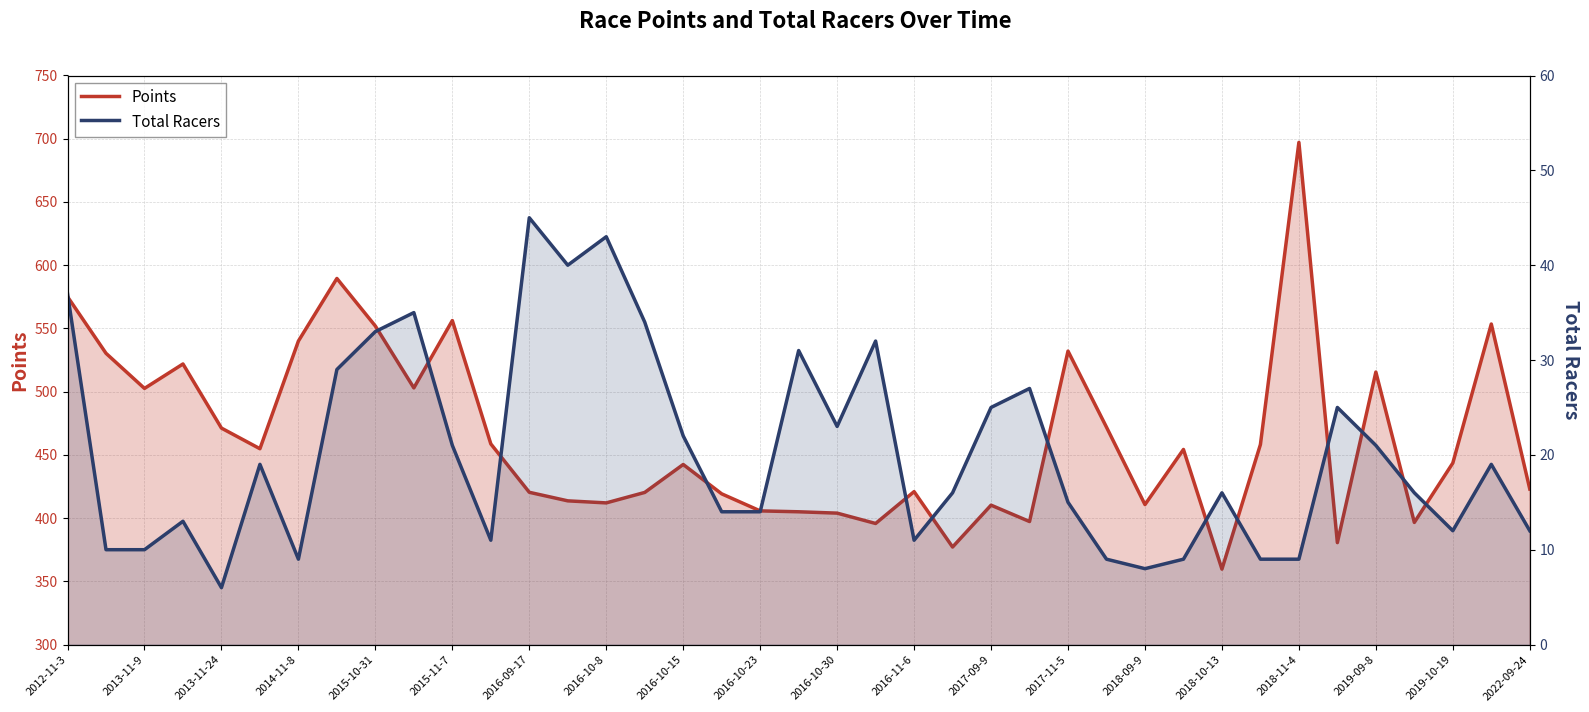

What is the total value across all series at 37?

572.5